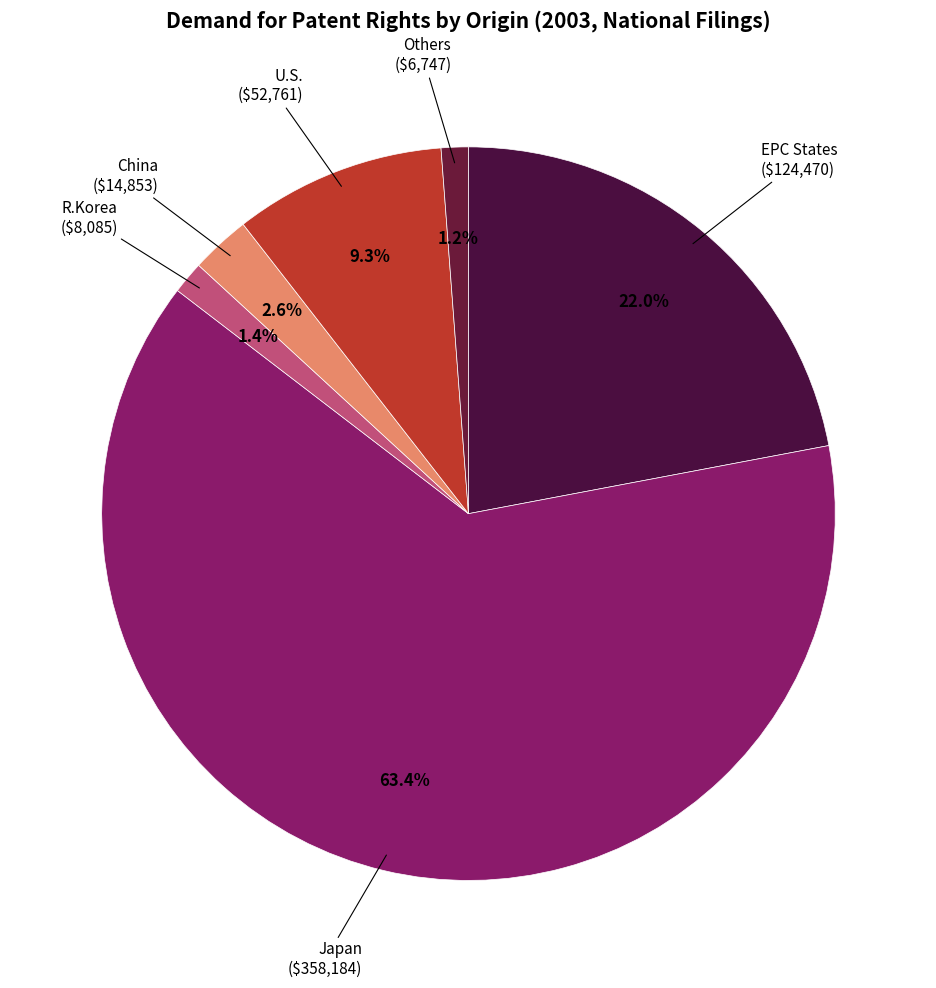

Which slice is the largest?

Japan